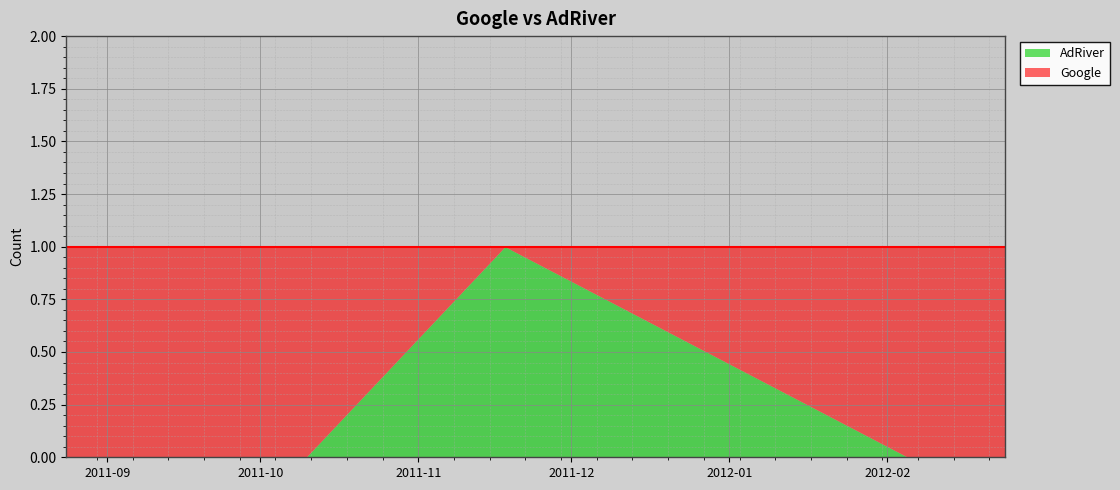

What is the total value across all series at 2011-09-01?

1